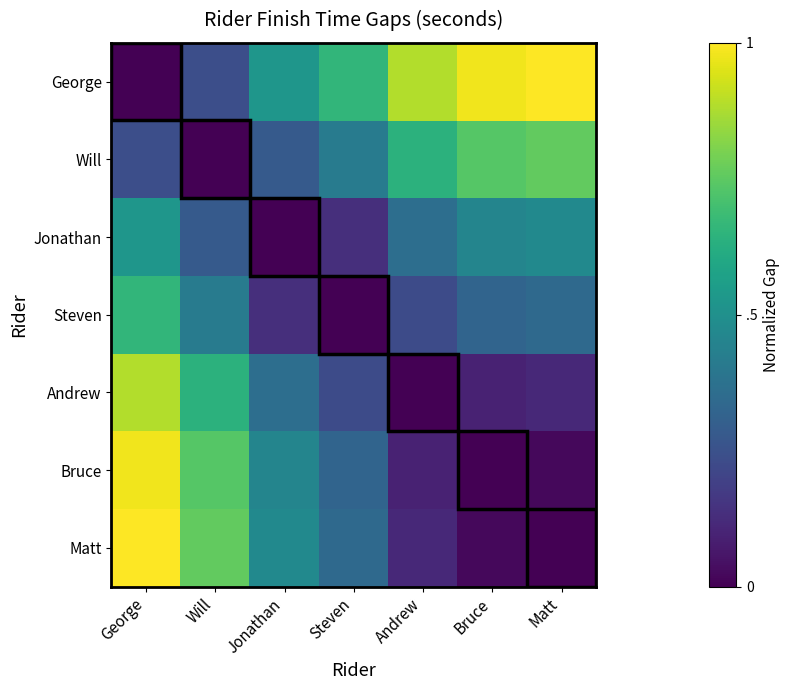

Reading right to left, extract all data points from this chart.

George: Matt=1.0	Bruce=1.0	Andrew=0.9	Steven=0.7	Jonathan=0.5	Will=0.2	George=0.0
Will: Matt=0.8	Bruce=0.7	Andrew=0.6	Steven=0.4	Jonathan=0.3	Will=0.0	George=0.2
Jonathan: Matt=0.5	Bruce=0.5	Andrew=0.4	Steven=0.1	Jonathan=0.0	Will=0.3	George=0.5
Steven: Matt=0.3	Bruce=0.3	Andrew=0.2	Steven=0.0	Jonathan=0.1	Will=0.4	George=0.7
Andrew: Matt=0.1	Bruce=0.1	Andrew=0.0	Steven=0.2	Jonathan=0.4	Will=0.6	George=0.9
Bruce: Matt=0.0	Bruce=0.0	Andrew=0.1	Steven=0.3	Jonathan=0.5	Will=0.7	George=1.0
Matt: Matt=0.0	Bruce=0.0	Andrew=0.1	Steven=0.3	Jonathan=0.5	Will=0.8	George=1.0